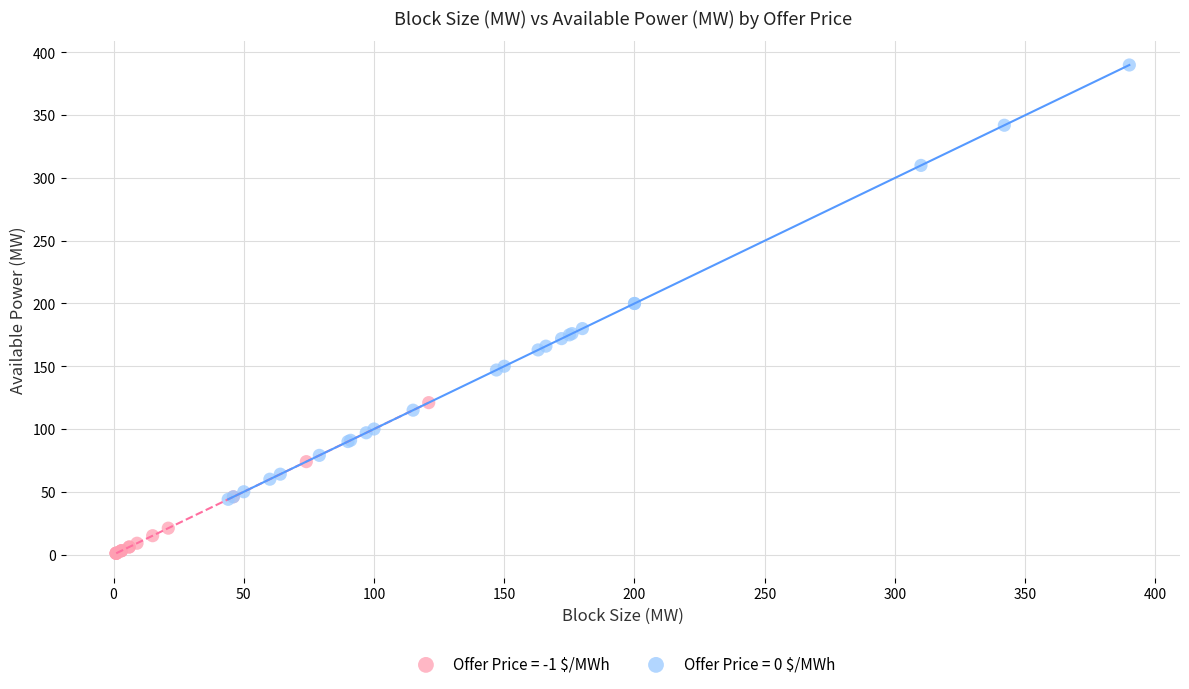

Which series contains the highest Y value?

Offer Price = 0 $/MWh